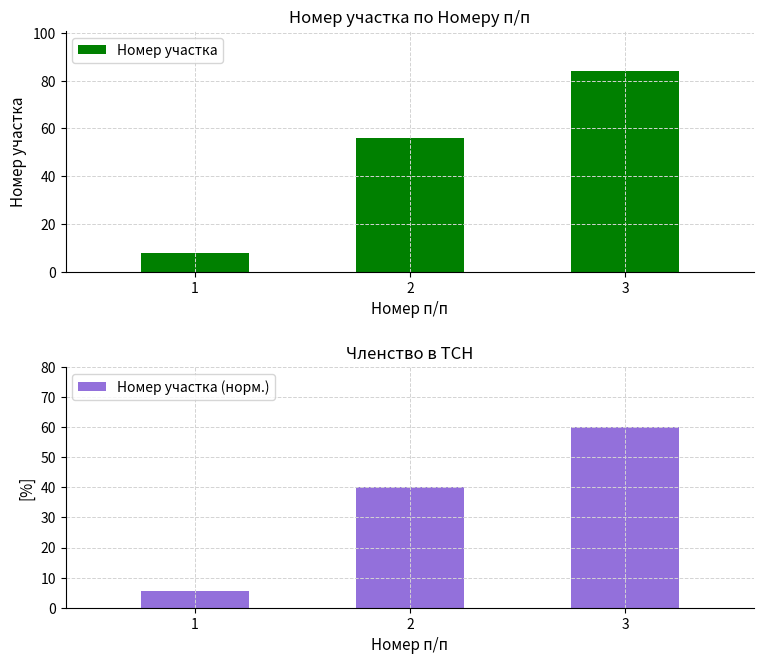

List the series in order of their overall mean, highest first.

Номер участка, Номер участка (норм.)